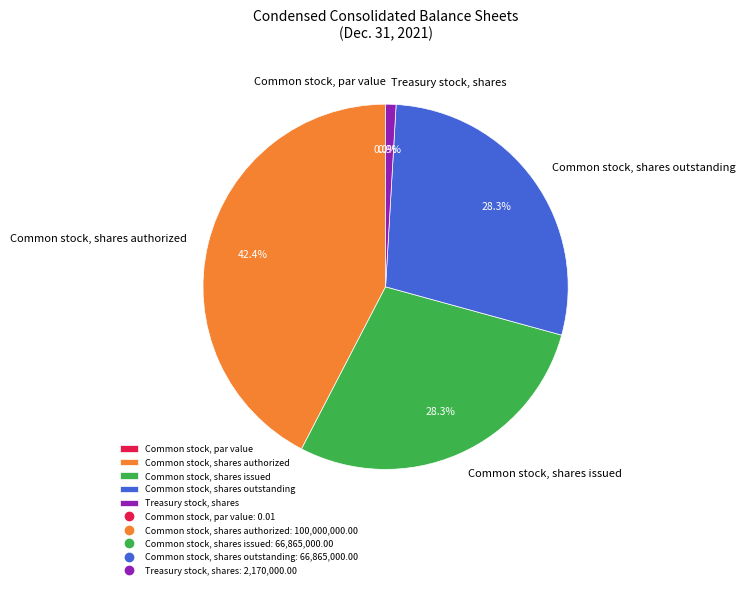

To the nearest percent, what is the average slice percentage?

20%